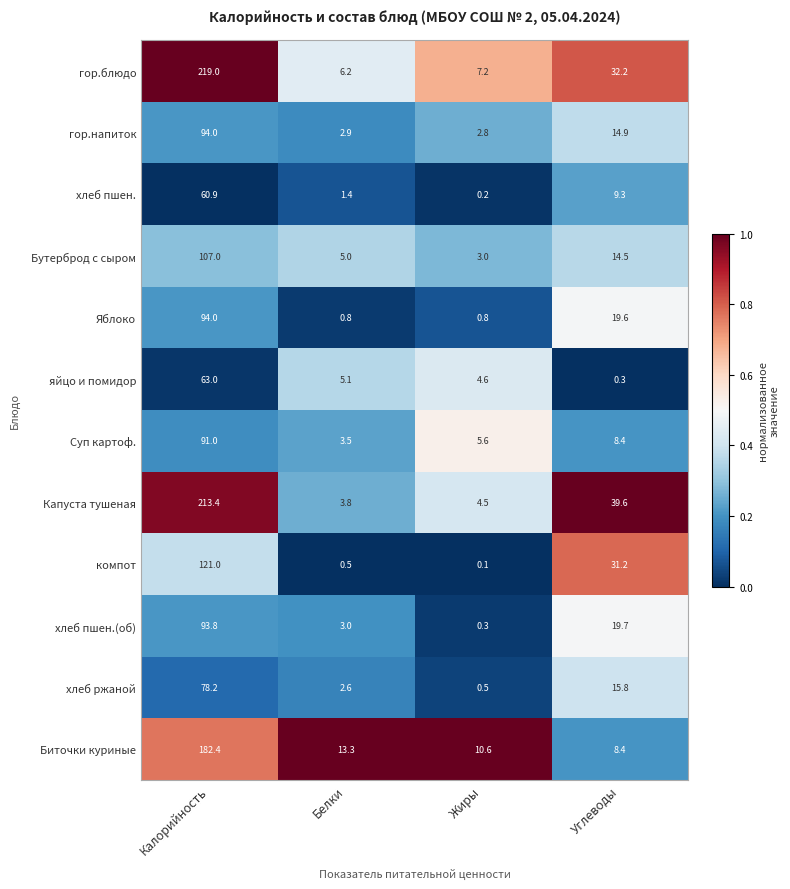

What is the greatest value displayed?

219.0